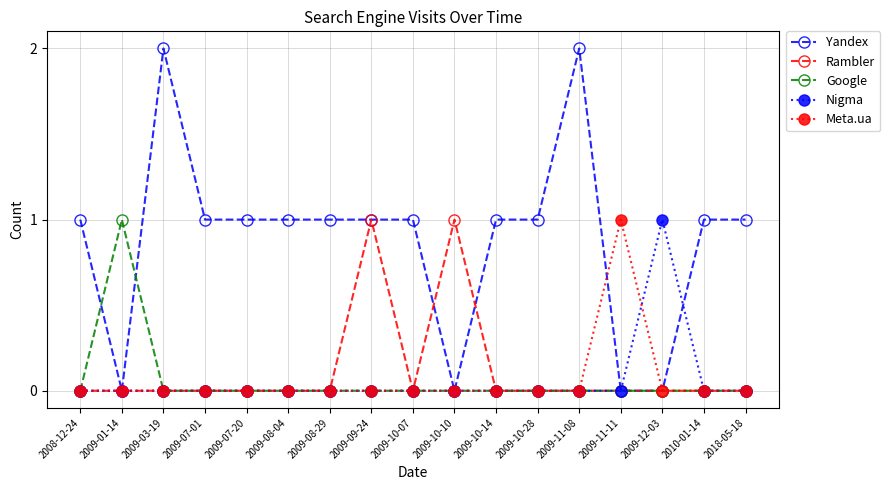

True or false: Rambler has more than 1 points higher than both neighbors.

True